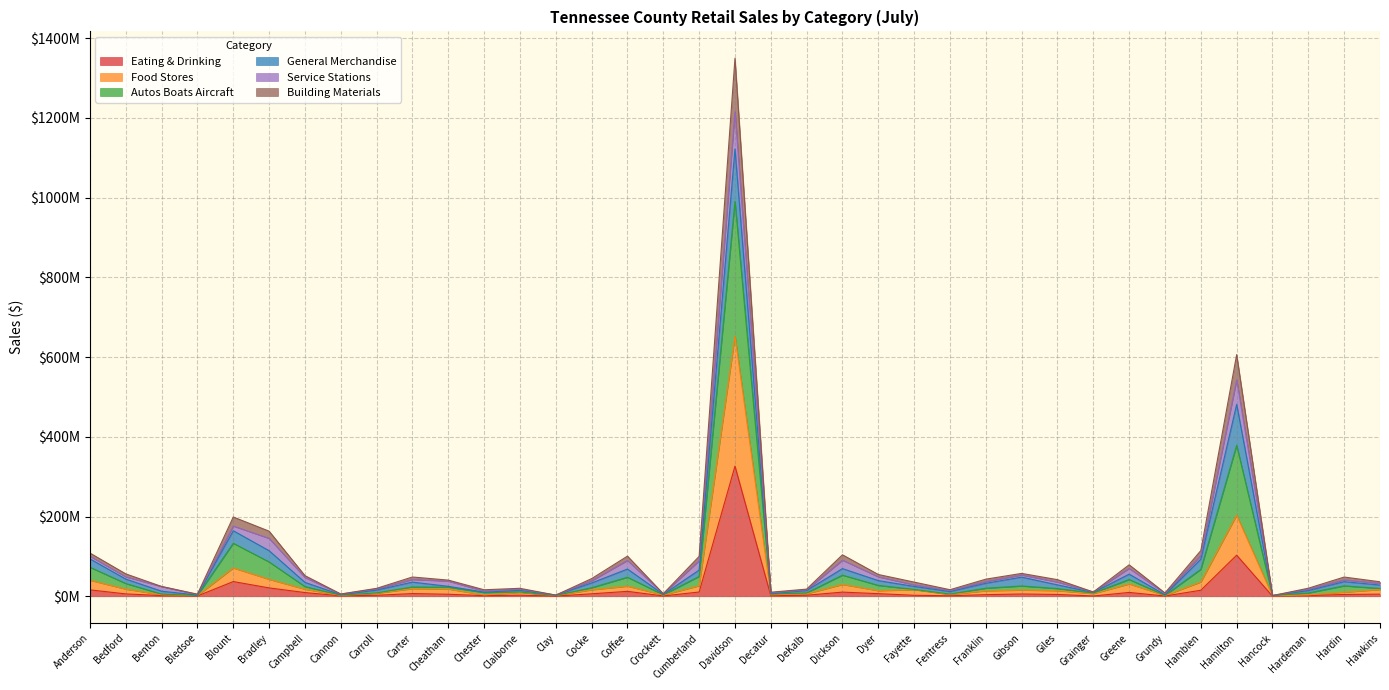

Is the value of Eating & Drinking at Carroll greater than the value of Building Materials at Cumberland?

No